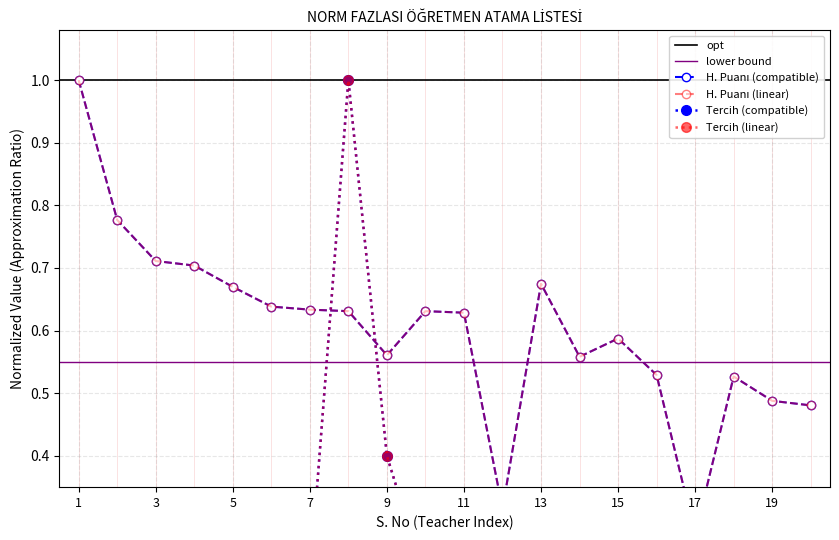

Rank the series at 11 from lowest to highest value.

Tercih Sırası, H. Puanı